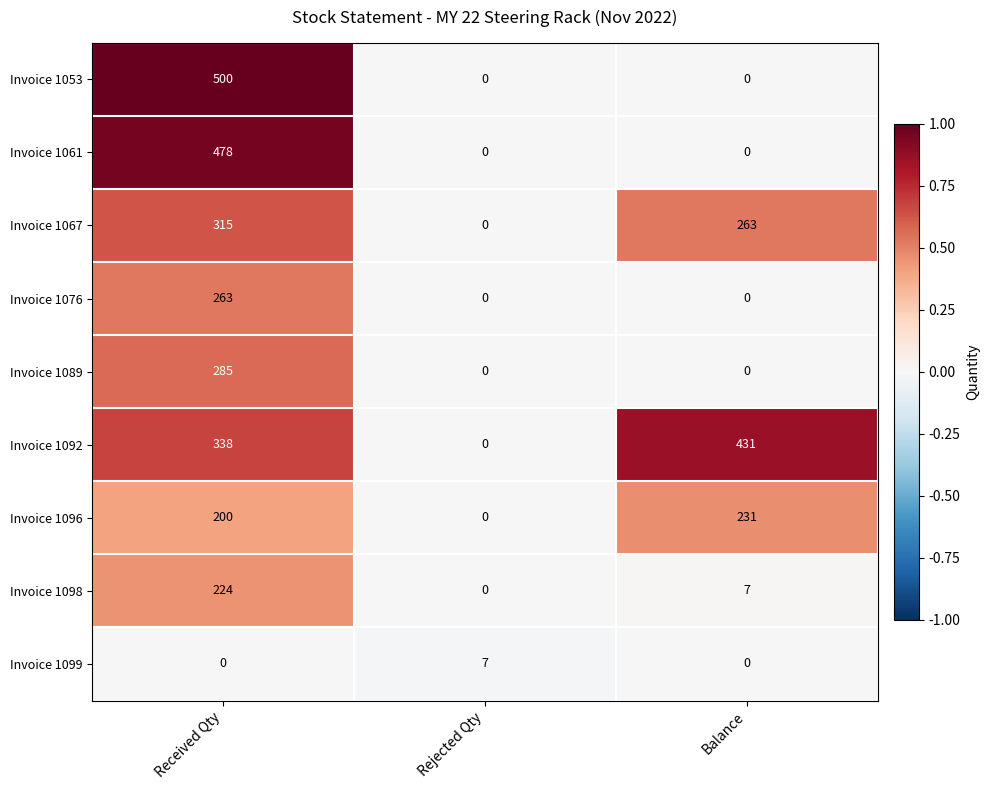

Reading right to left, transcribe all the data shown in this chart.

Invoice 1053: Balance=0	Rejected Qty=0	Received Qty=500
Invoice 1061: Balance=0	Rejected Qty=0	Received Qty=478
Invoice 1067: Balance=263	Rejected Qty=0	Received Qty=315
Invoice 1076: Balance=0	Rejected Qty=0	Received Qty=263
Invoice 1089: Balance=0	Rejected Qty=0	Received Qty=285
Invoice 1092: Balance=431	Rejected Qty=0	Received Qty=338
Invoice 1096: Balance=231	Rejected Qty=0	Received Qty=200
Invoice 1098: Balance=7	Rejected Qty=0	Received Qty=224
Invoice 1099: Balance=0	Rejected Qty=7	Received Qty=0